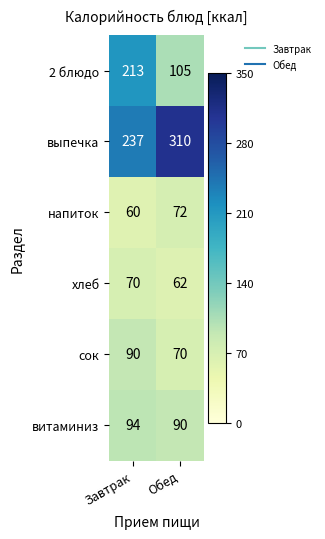

How many distinct data groups are displayed?

6